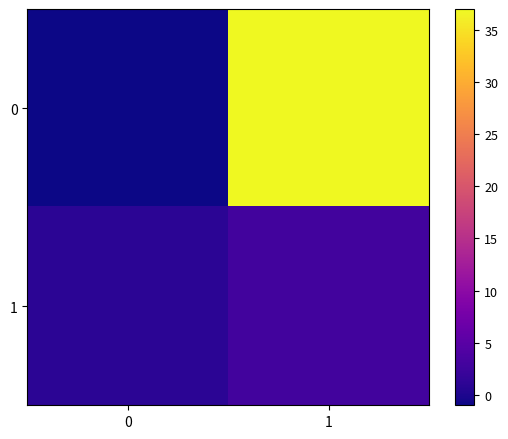

What is the difference between the highest and lowest values at 0?

2